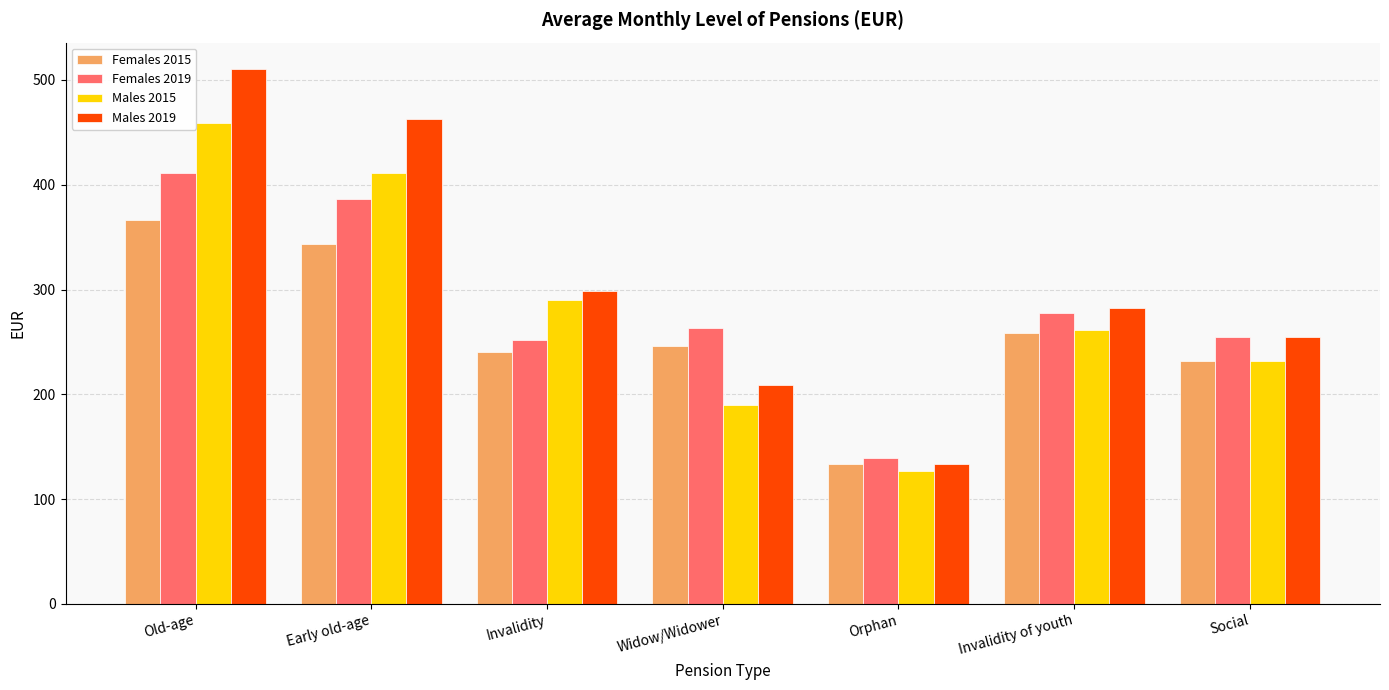

What is the difference between the highest and lowest values at Invalidity?

58.1